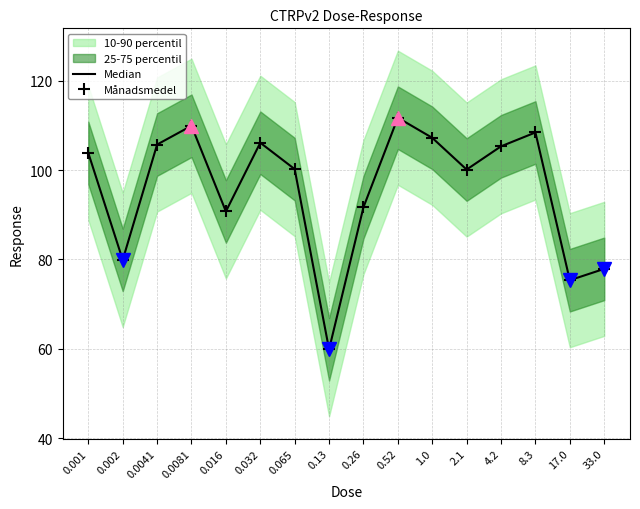

Is the value of Median at 0.0041 greater than the value of Månadsmedel at 0.52?

No